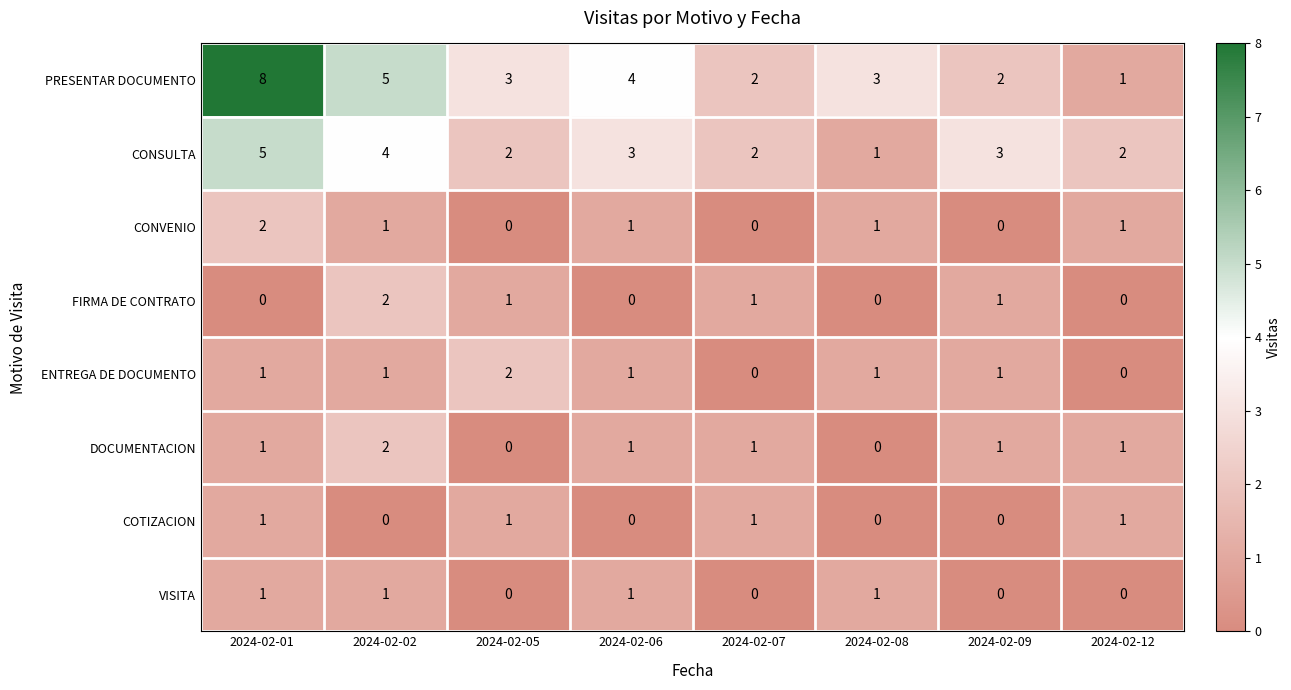

What is the maximum value shown in the chart?

8